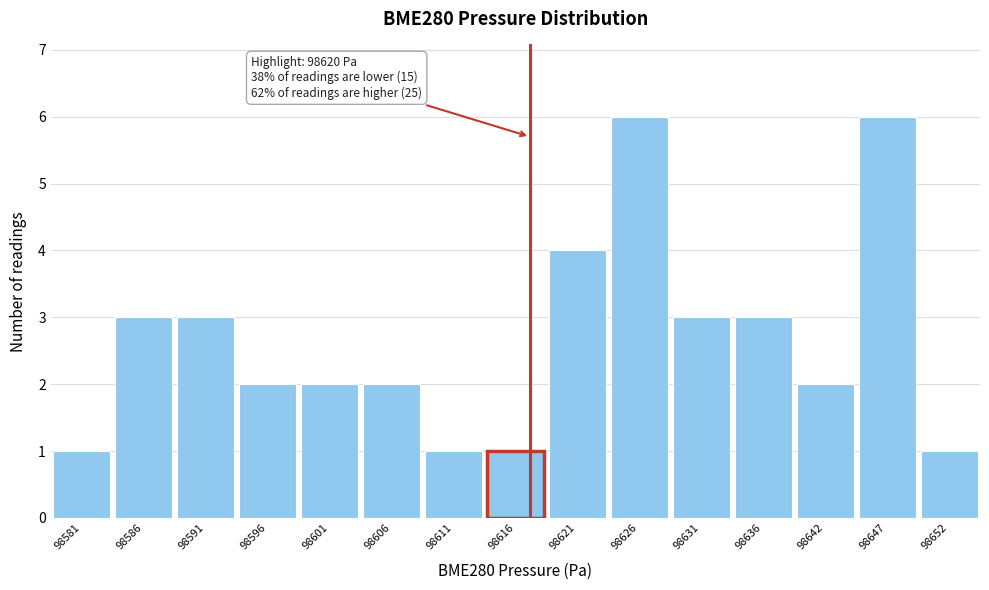

Reading left to right, list all the values displayed in this chart.

1	3	3	2	2	2	1	1	4	6	3	3	2	6	1